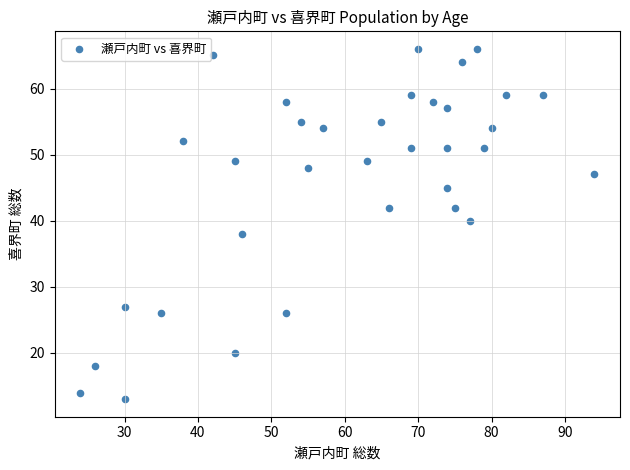

What is the range of X values (max minus min)?

70